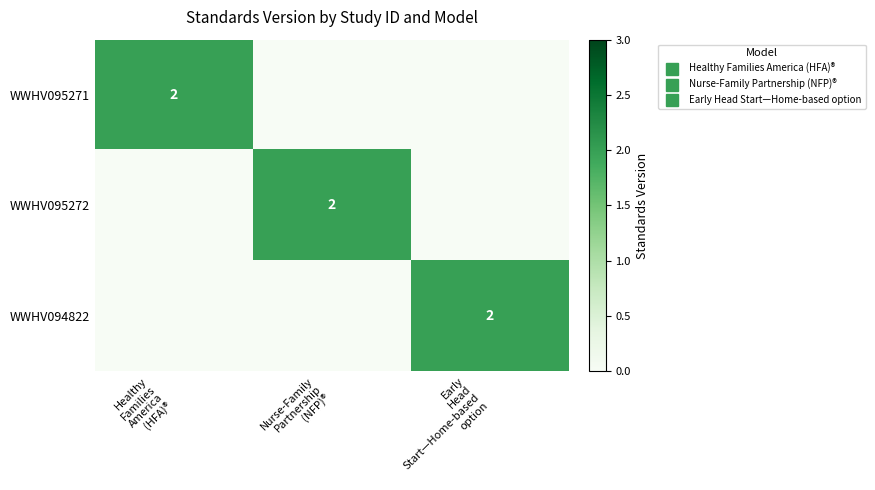

What is the spread (max minus min) of values at Nurse-Family
Partnership
(NFP)®?

2